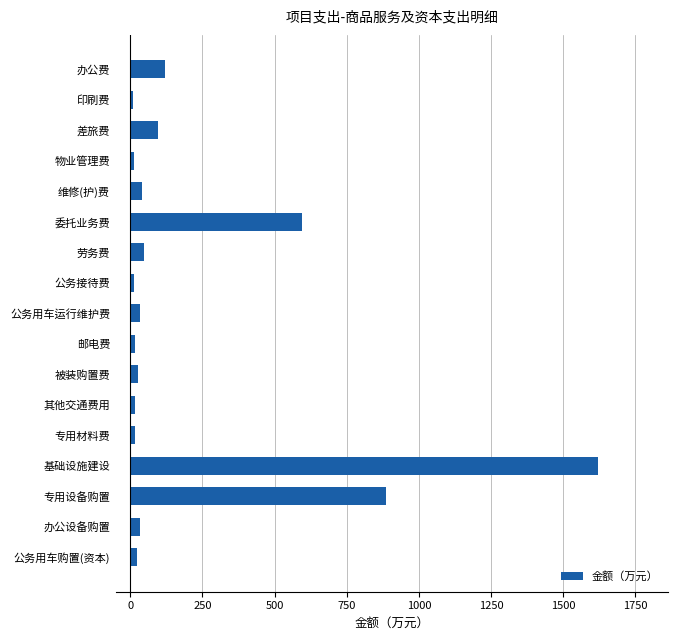

The chart shows a value of 1219.2 at 专用设备购置. True or false?

False